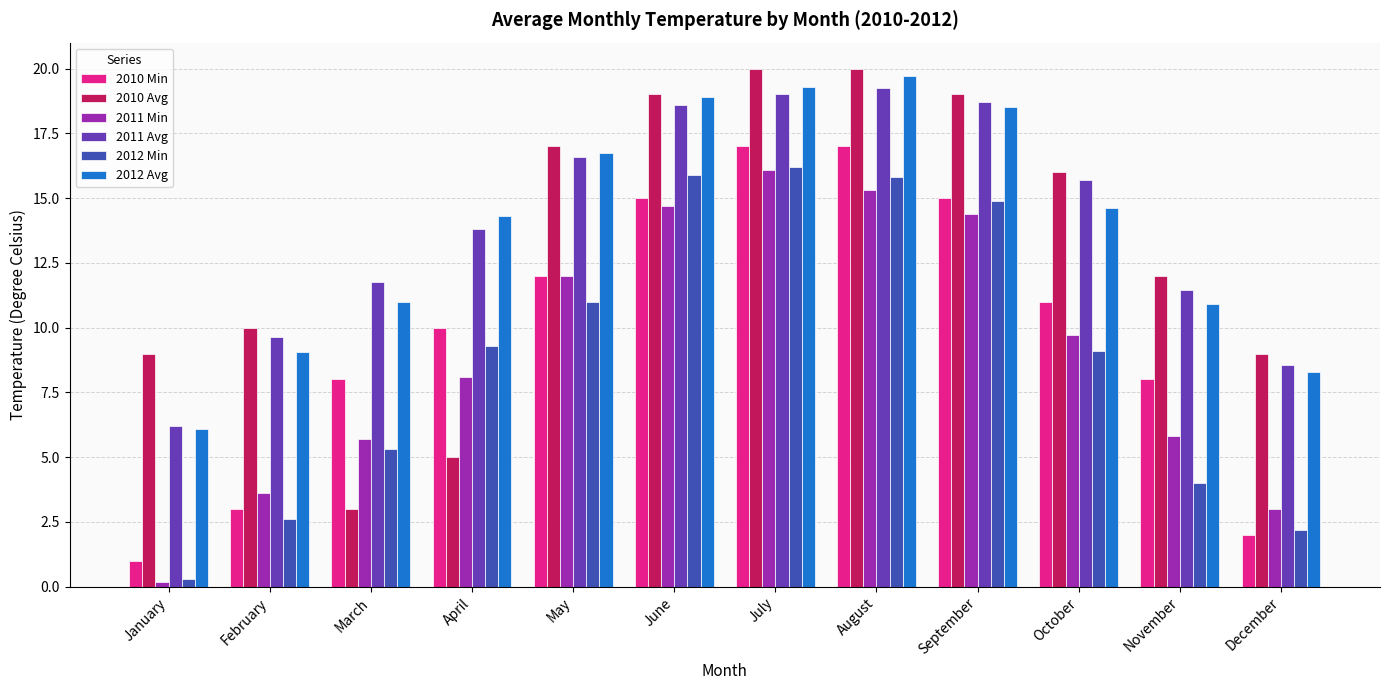

Is the value of 2011 Min at October greater than the value of 2012 Min at July?

No